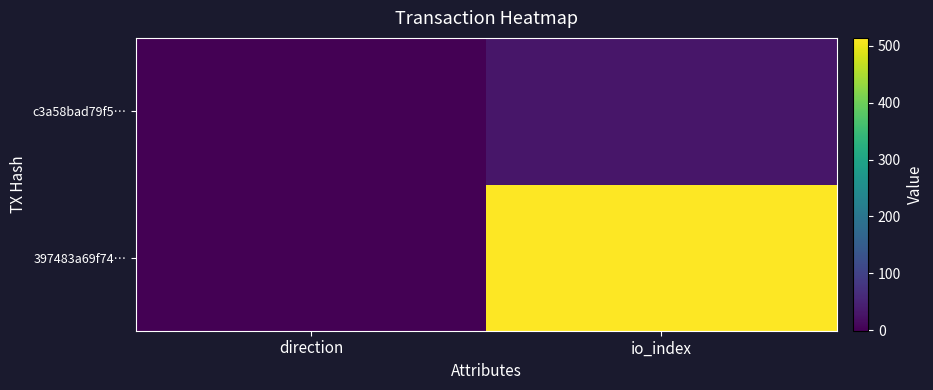

List the series in order of their overall mean, lowest first.

c3a58bad79f5…, 397483a69f74…